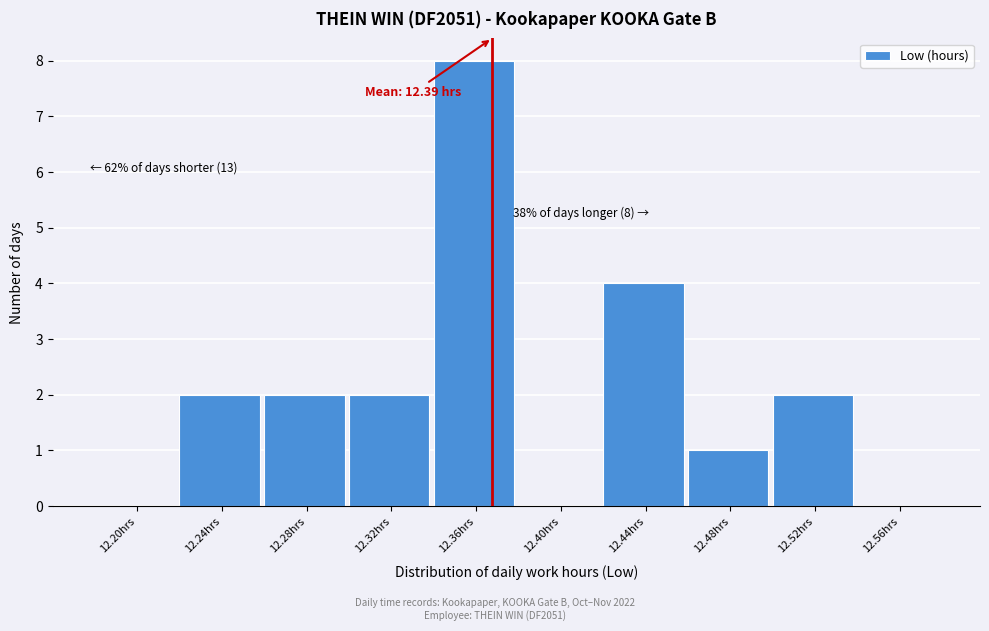

Reading left to right, list all the values displayed in this chart.

12.20hrs=0	12.24hrs=2	12.28hrs=2	12.32hrs=2	12.36hrs=8	12.40hrs=0	12.44hrs=4	12.48hrs=1	12.52hrs=2	12.56hrs=0